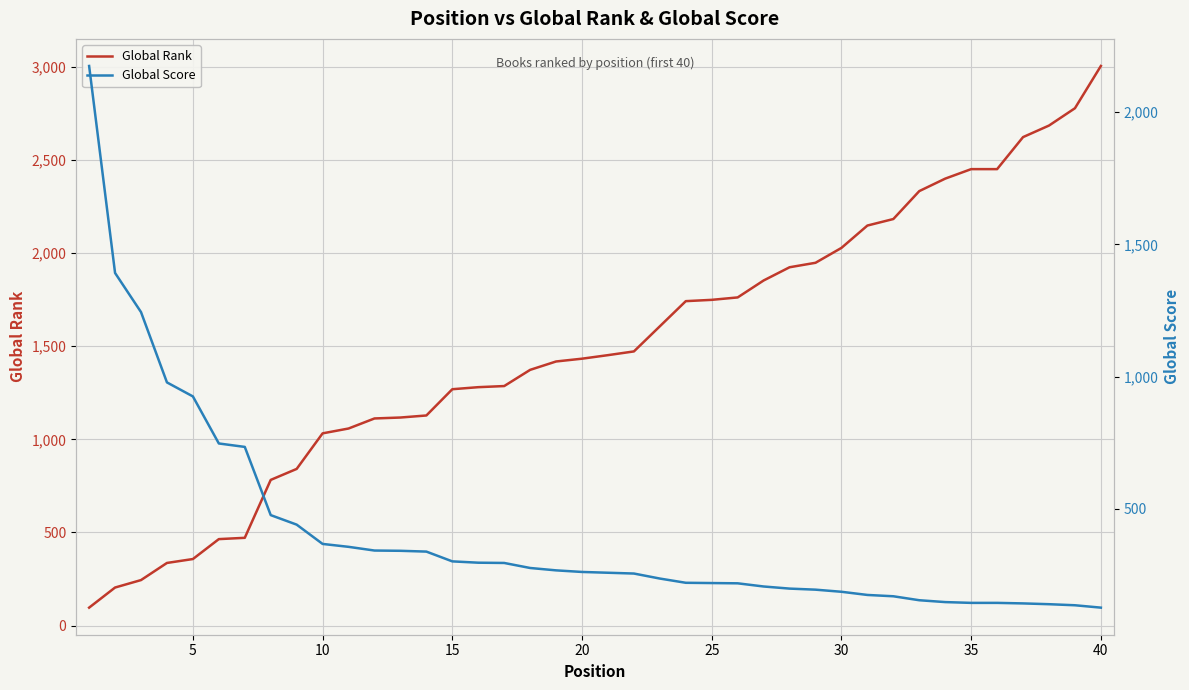

How many values in the Global Rank series exceed 1452?

19